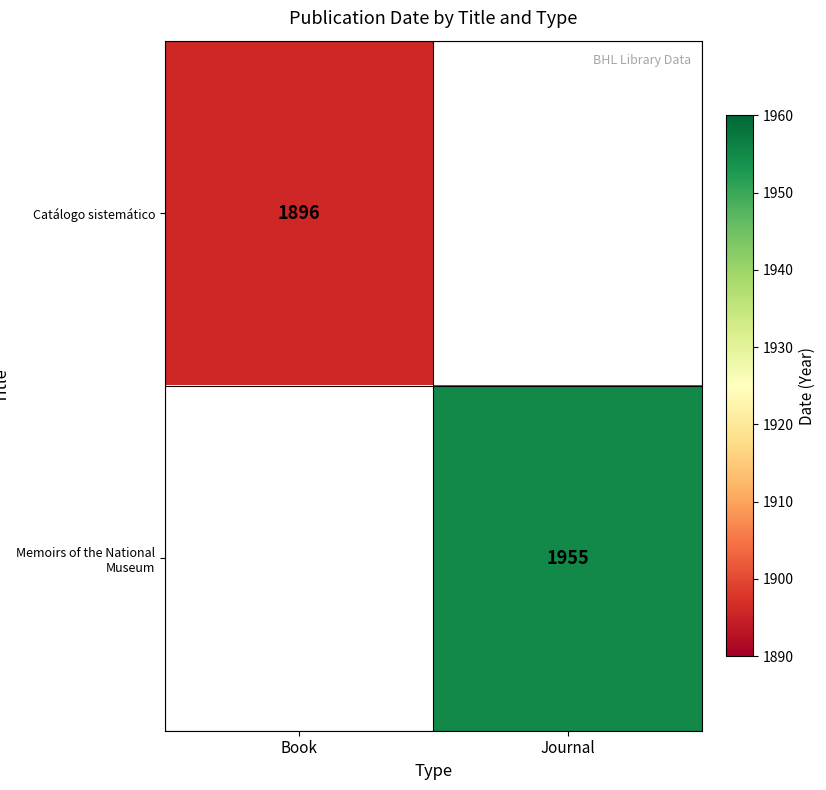

Is it true that Catálogo sistemático equals 822 at Book?

False